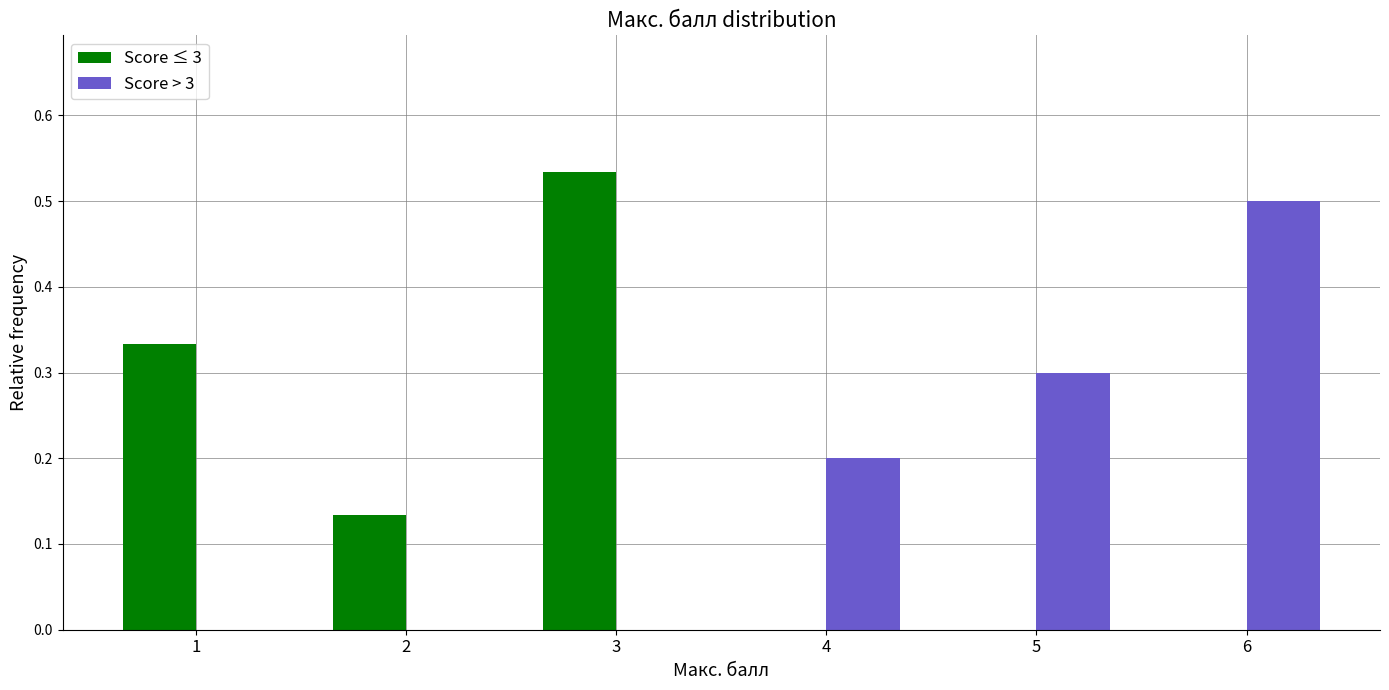

Is it true that Score ≤ 3 equals 0.3 at 6?

False